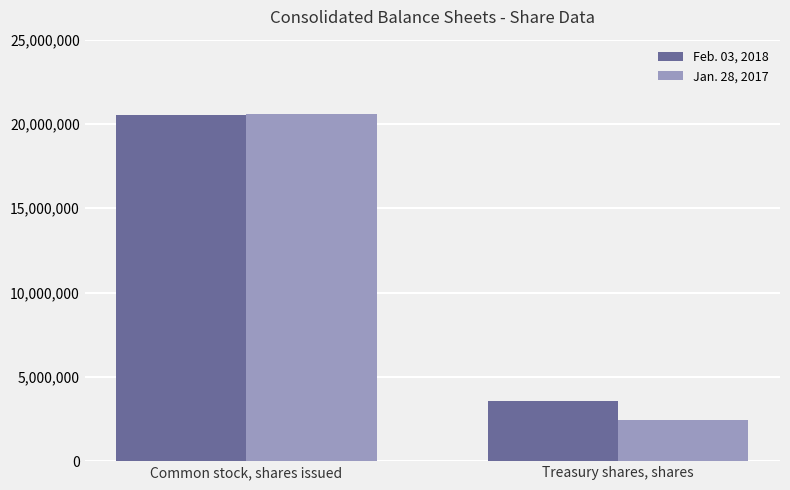

At which label does Feb. 03, 2018 reach its minimum?

Treasury shares, shares